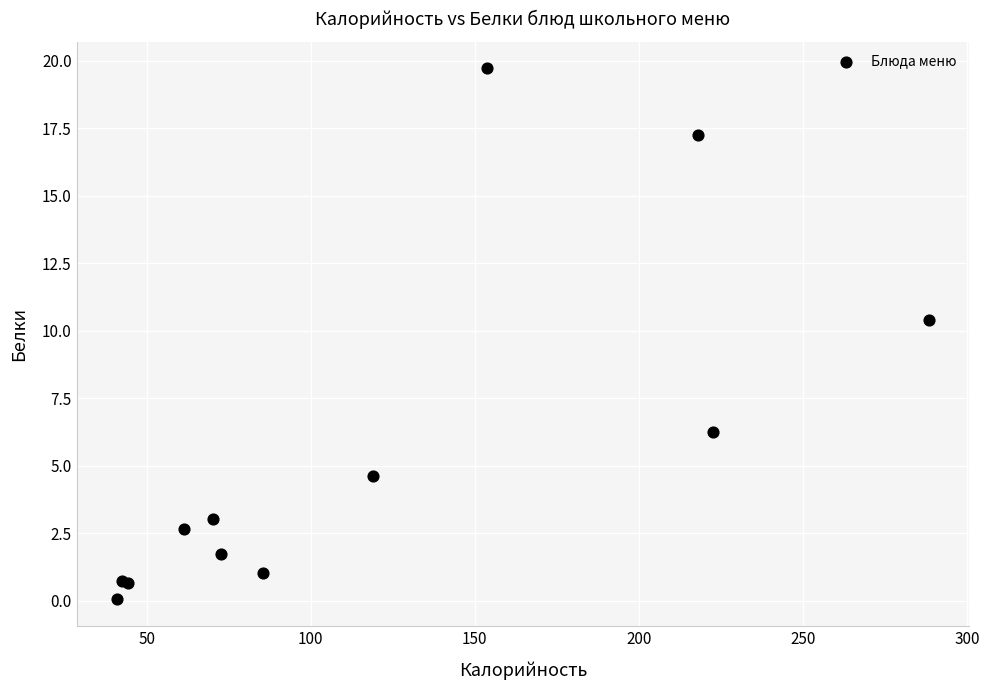

What Y value in the scatter plot is closest to 9?

10.4